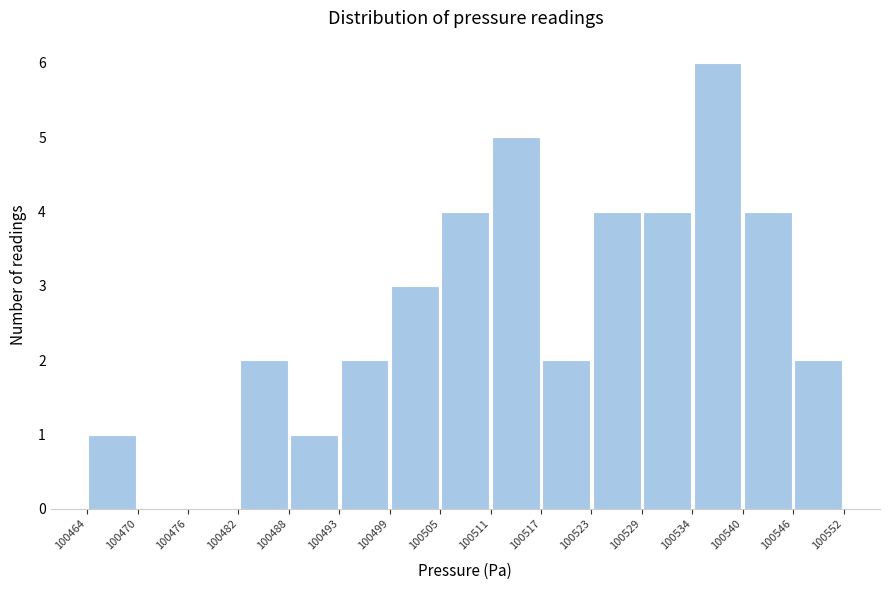

Over which range of the x-axis is the bar tallest?

100534 to 100540